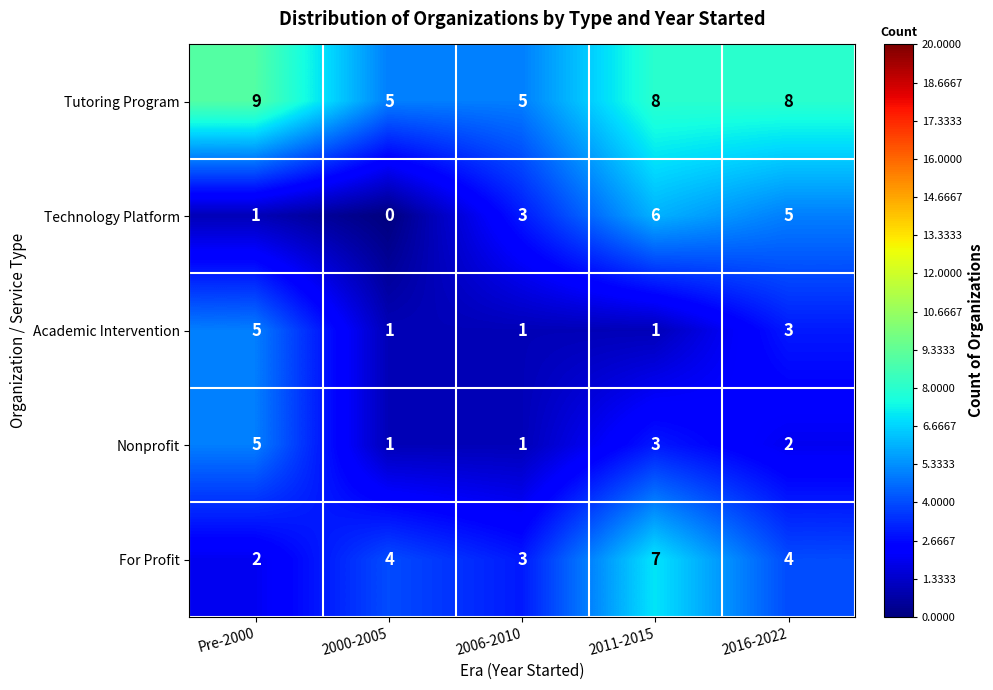

Reading left to right, list all the values displayed in this chart.

Tutoring Program: Pre-2000=9	2000-2005=5	2006-2010=5	2011-2015=8	2016-2022=8
Technology Platform: Pre-2000=1	2000-2005=0	2006-2010=3	2011-2015=6	2016-2022=5
Academic Intervention: Pre-2000=5	2000-2005=1	2006-2010=1	2011-2015=1	2016-2022=3
Nonprofit: Pre-2000=5	2000-2005=1	2006-2010=1	2011-2015=3	2016-2022=2
For Profit: Pre-2000=2	2000-2005=4	2006-2010=3	2011-2015=7	2016-2022=4